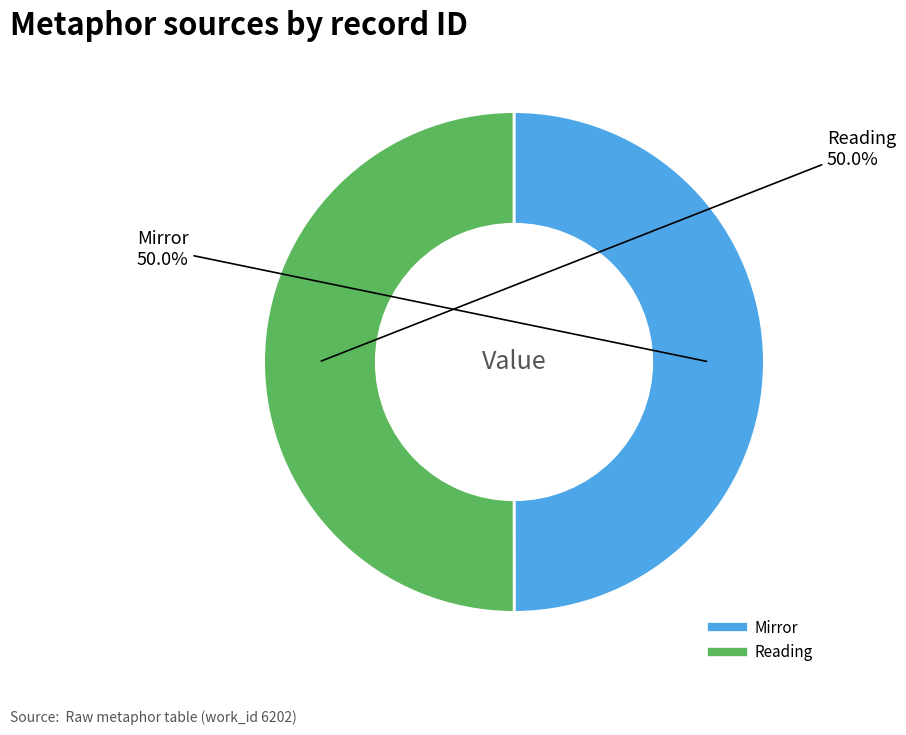

True or false: Mirror accounts for 58% of the total.

False